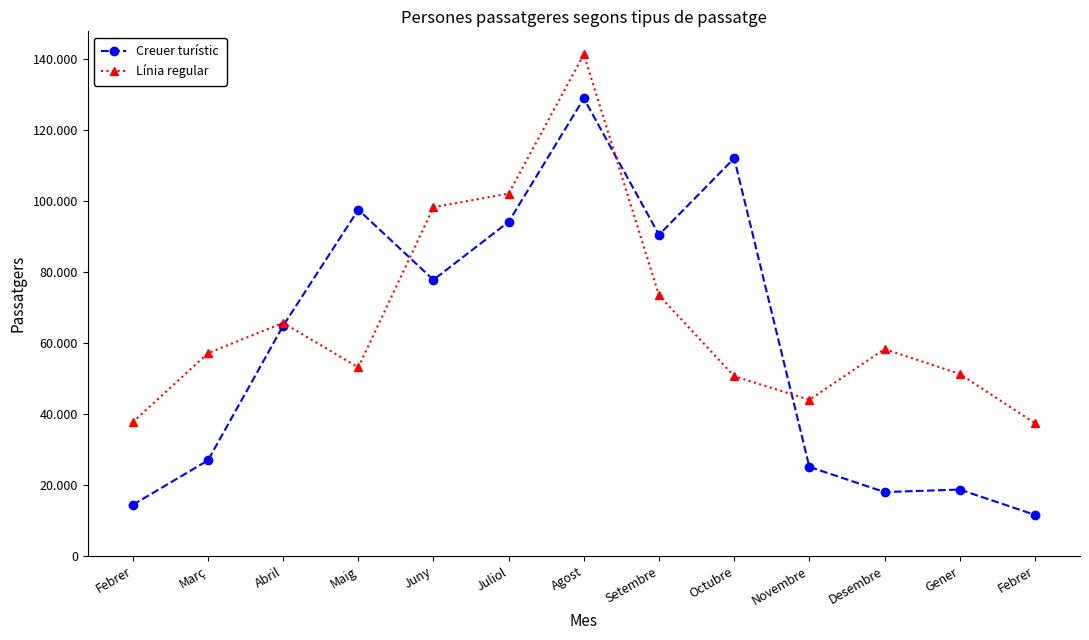

What are all the series names shown in the legend?

Creuer turístic, Línia regular